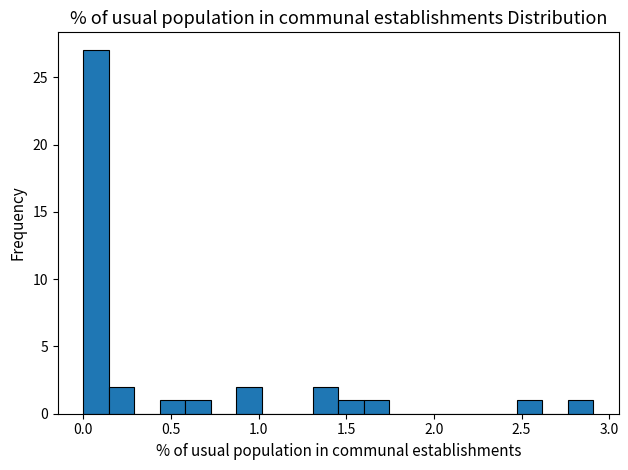

Read against the x-axis, roughly where is the centre of the tallest bar?

0.05